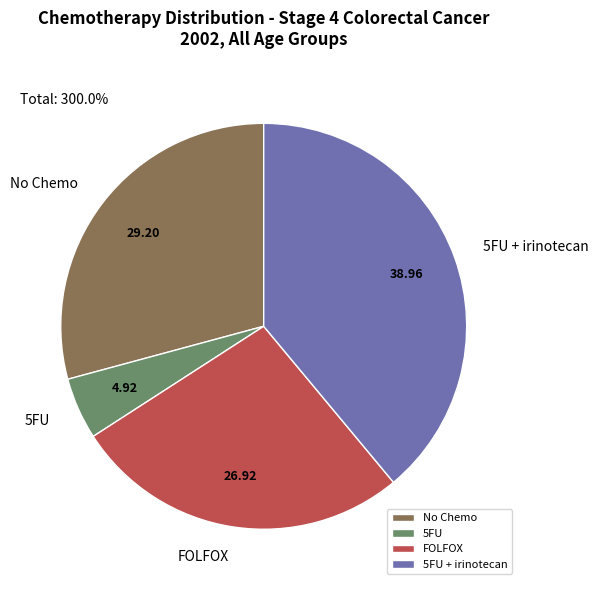

How many slices are in this pie chart?

4